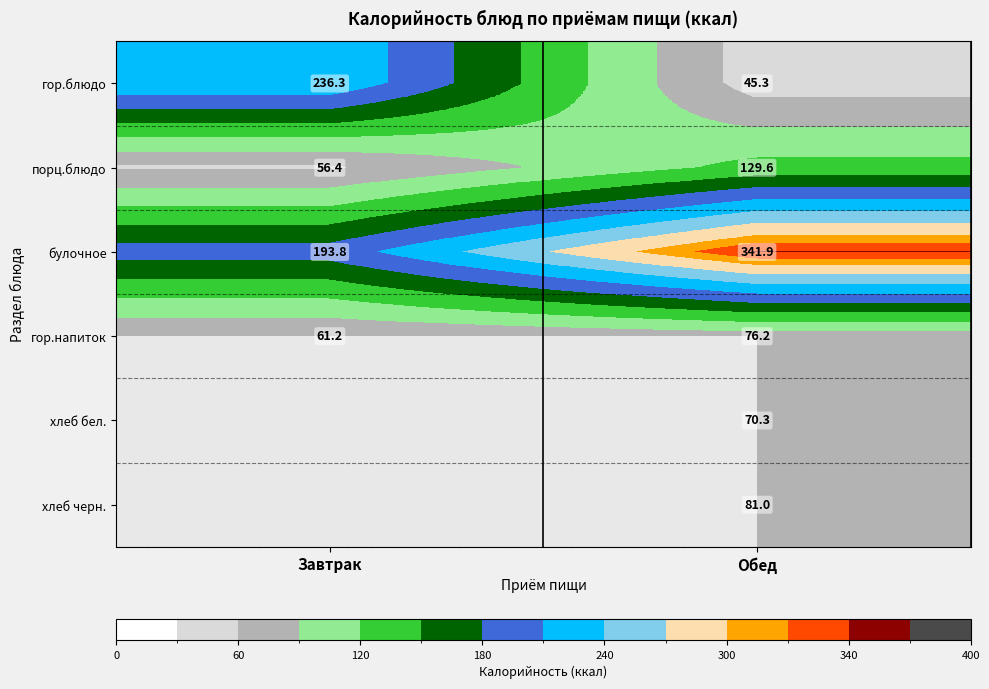

How many distinct data groups are displayed?

6